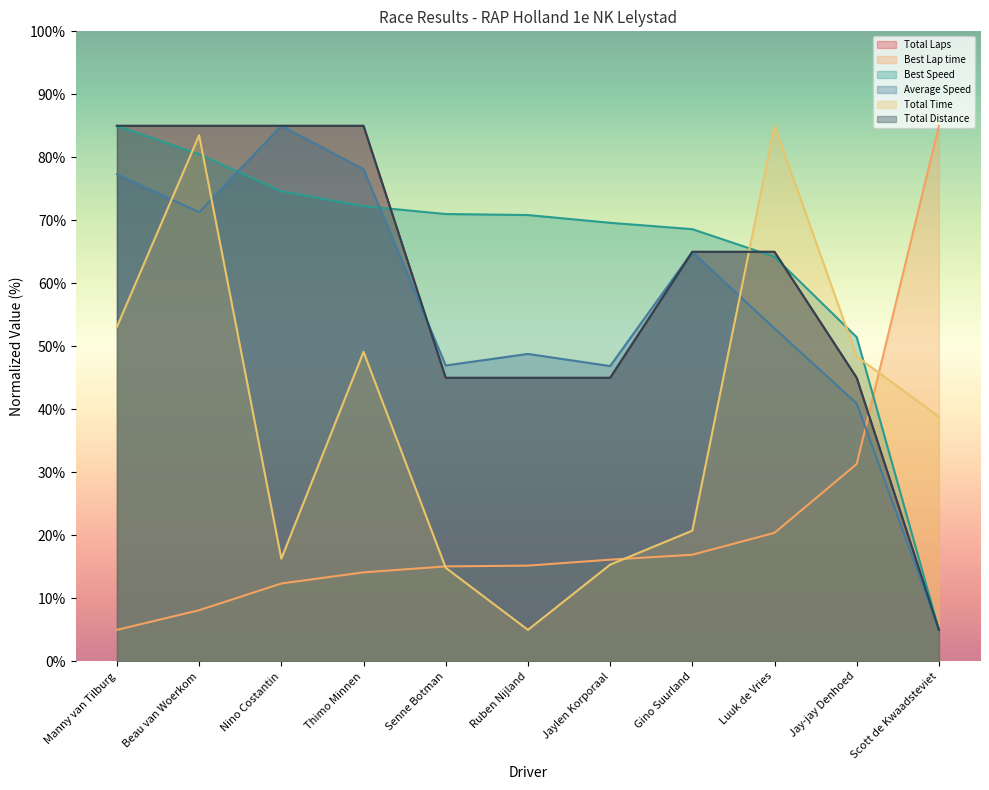

Between Gino Suurland and Thimo Minnen, which is larger?

Thimo Minnen